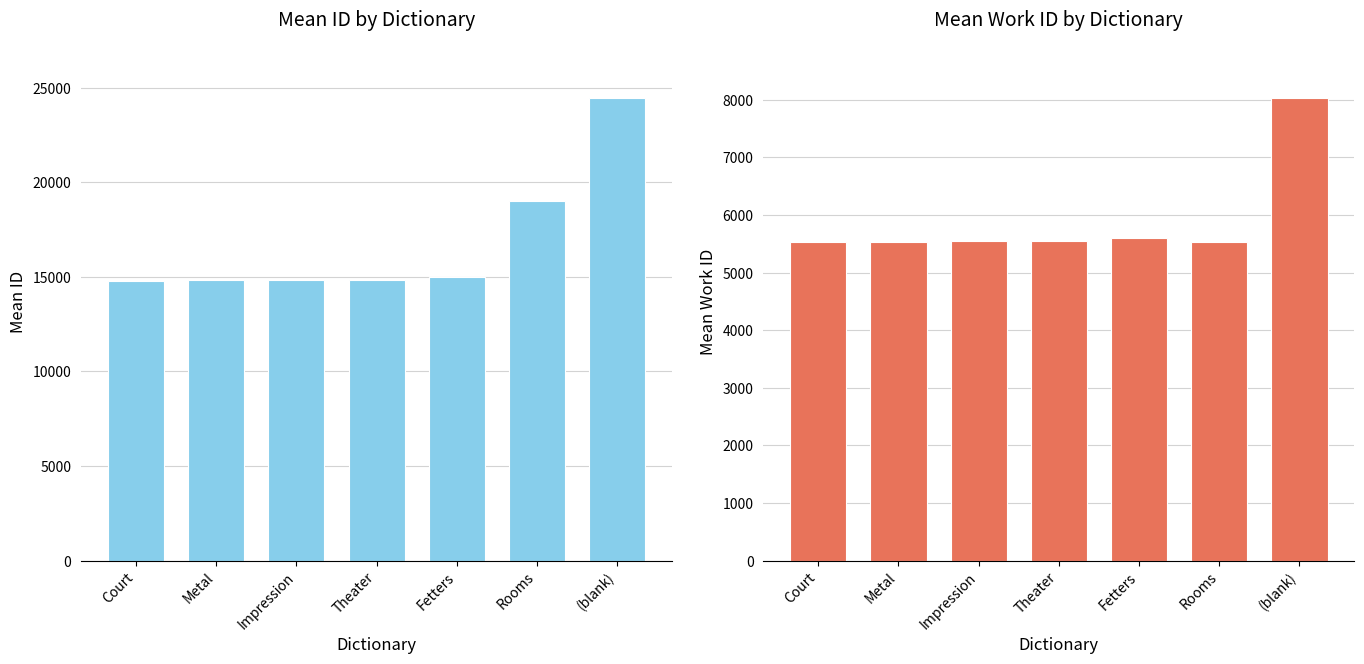

Is it true that mean_work_id equals 7581 at Rooms?

False